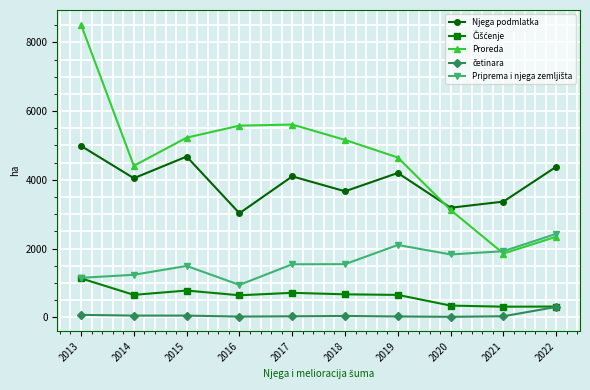

True or false: Proreda has a value of 5576 at 2016.

True